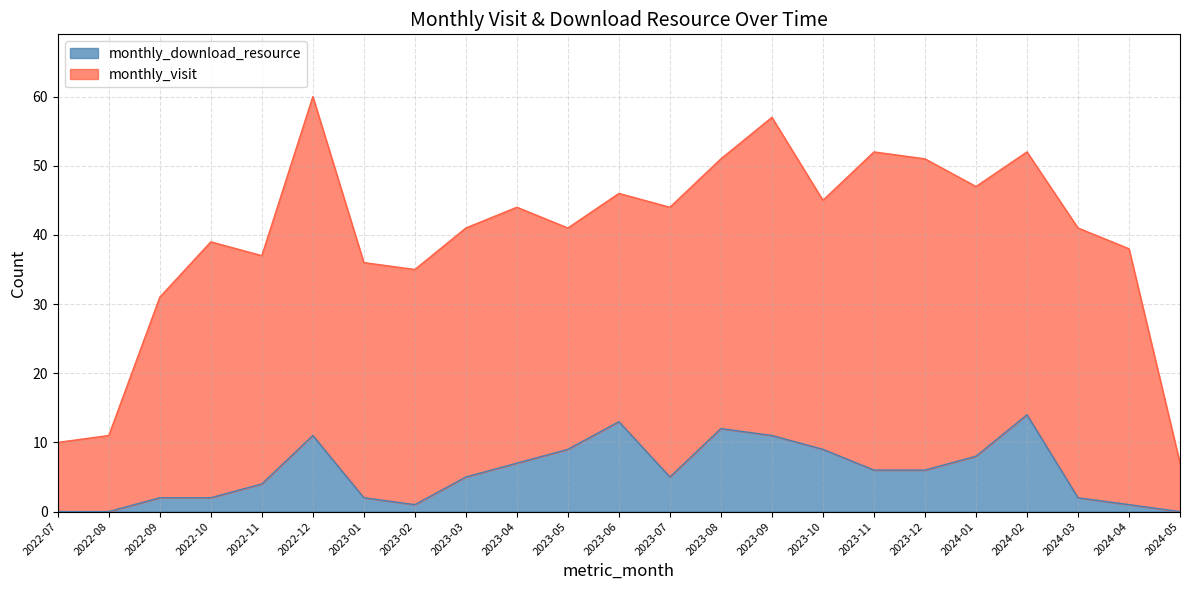

At which category does the data reach its first local valley?

2023-02